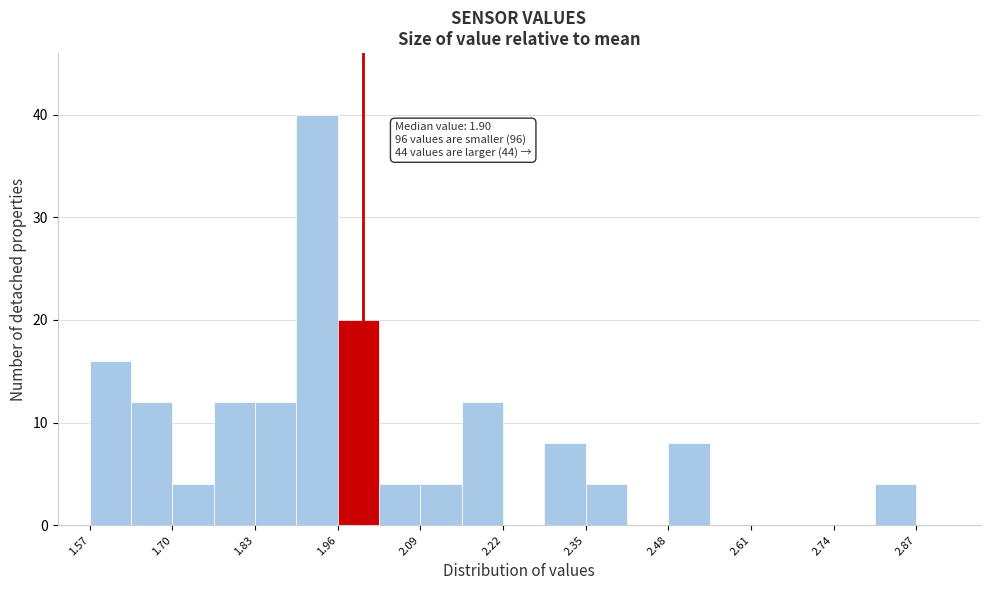

Around what value on the x-axis is the tallest bar? Give the approximate position of its centre, as read against the axis.

1.92